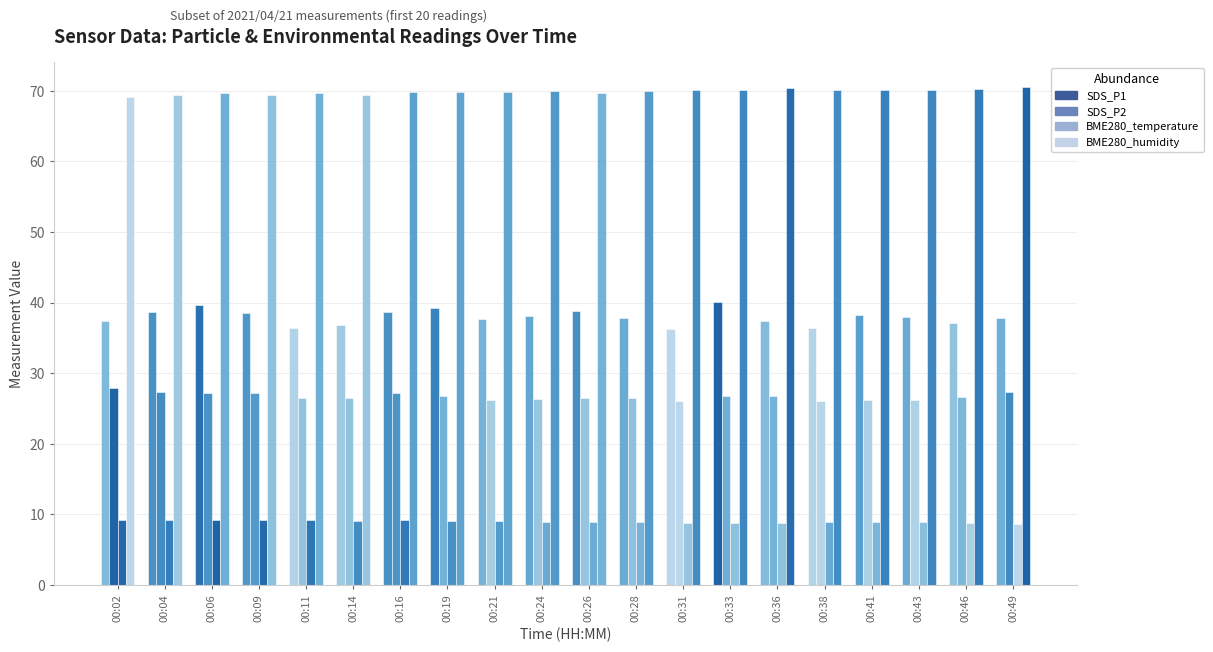

Is it true that BME280_humidity equals 116.0 at 00:43?

False